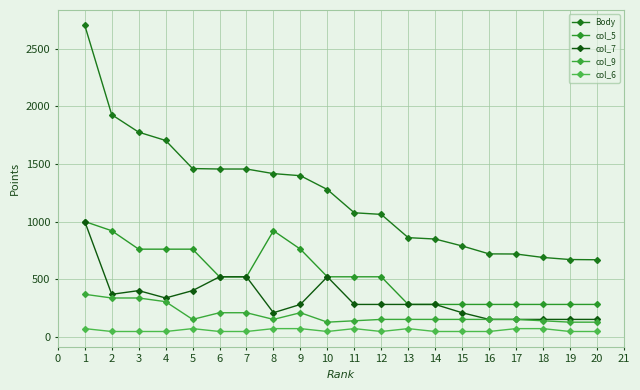

How many distinct data groups are displayed?

5